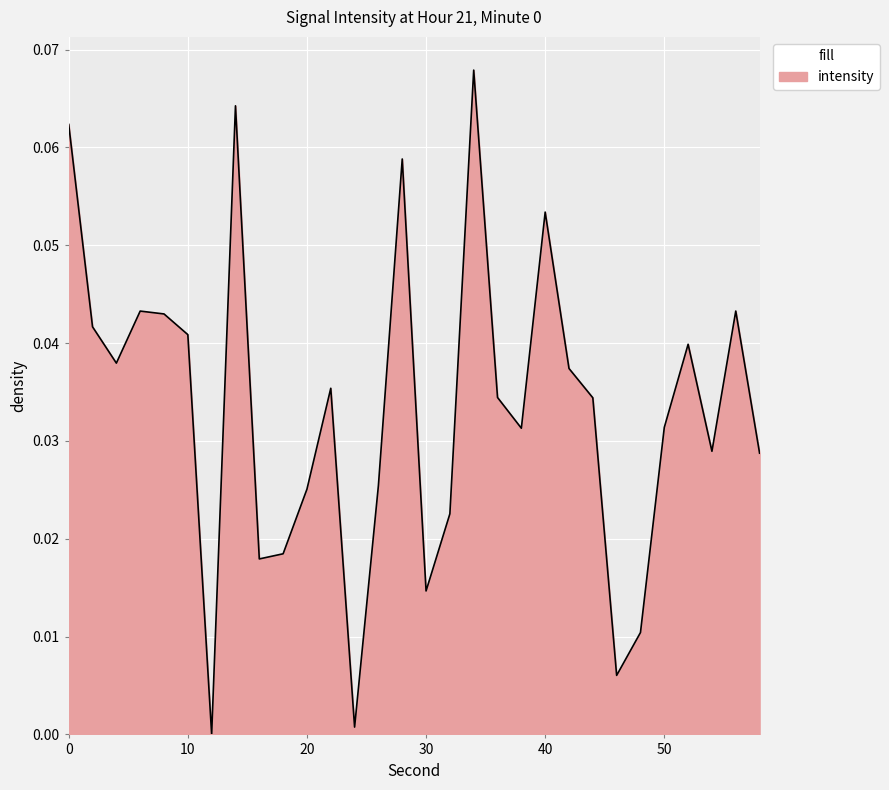

How many lines are shown in the chart?

1